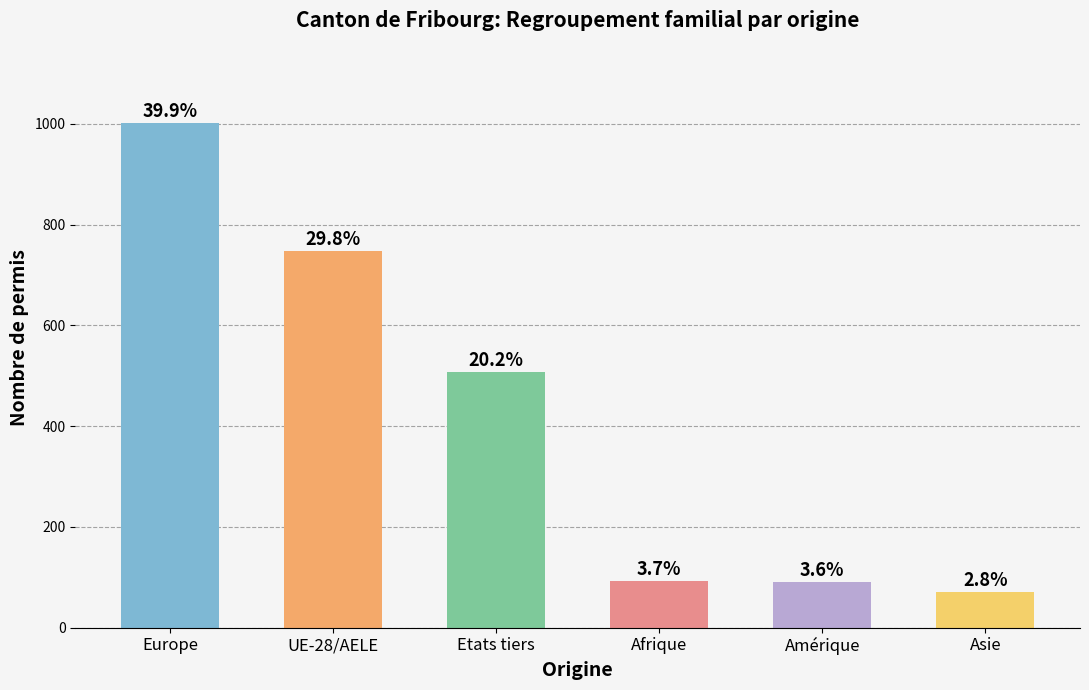

Which category has the lowest value across all series?

Asie